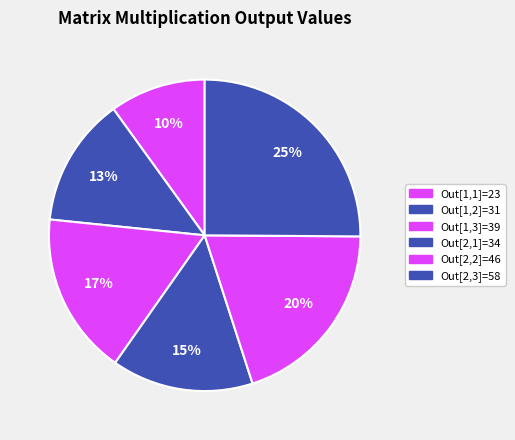

Does any single category account for the majority?

No